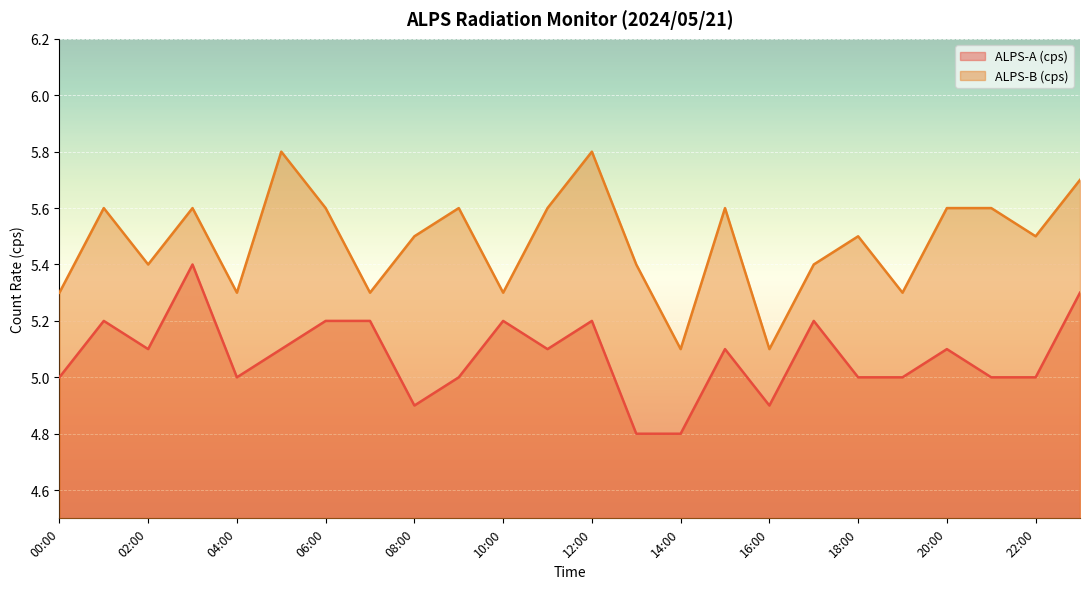

Which has a higher value, 08:00 or 23:00?

23:00